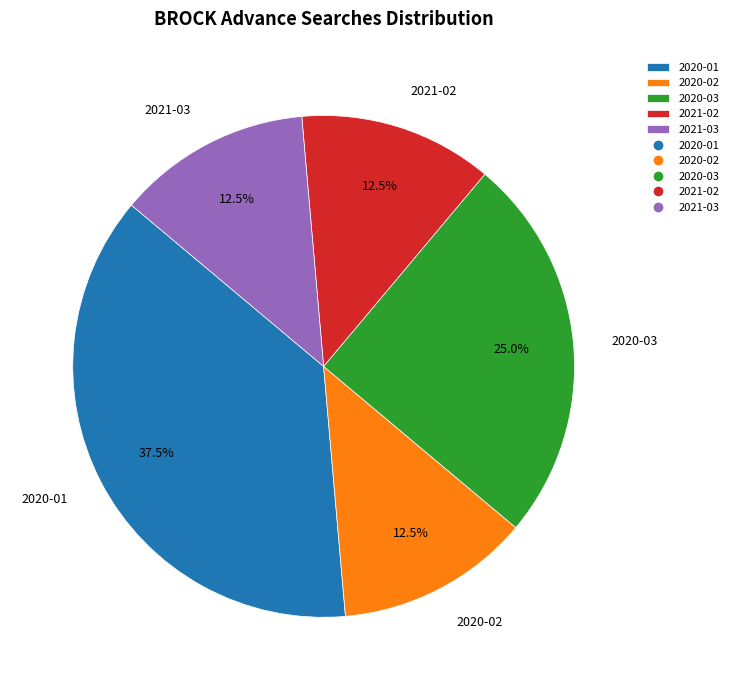

Does 2020-02 represent more than half of the total?

No